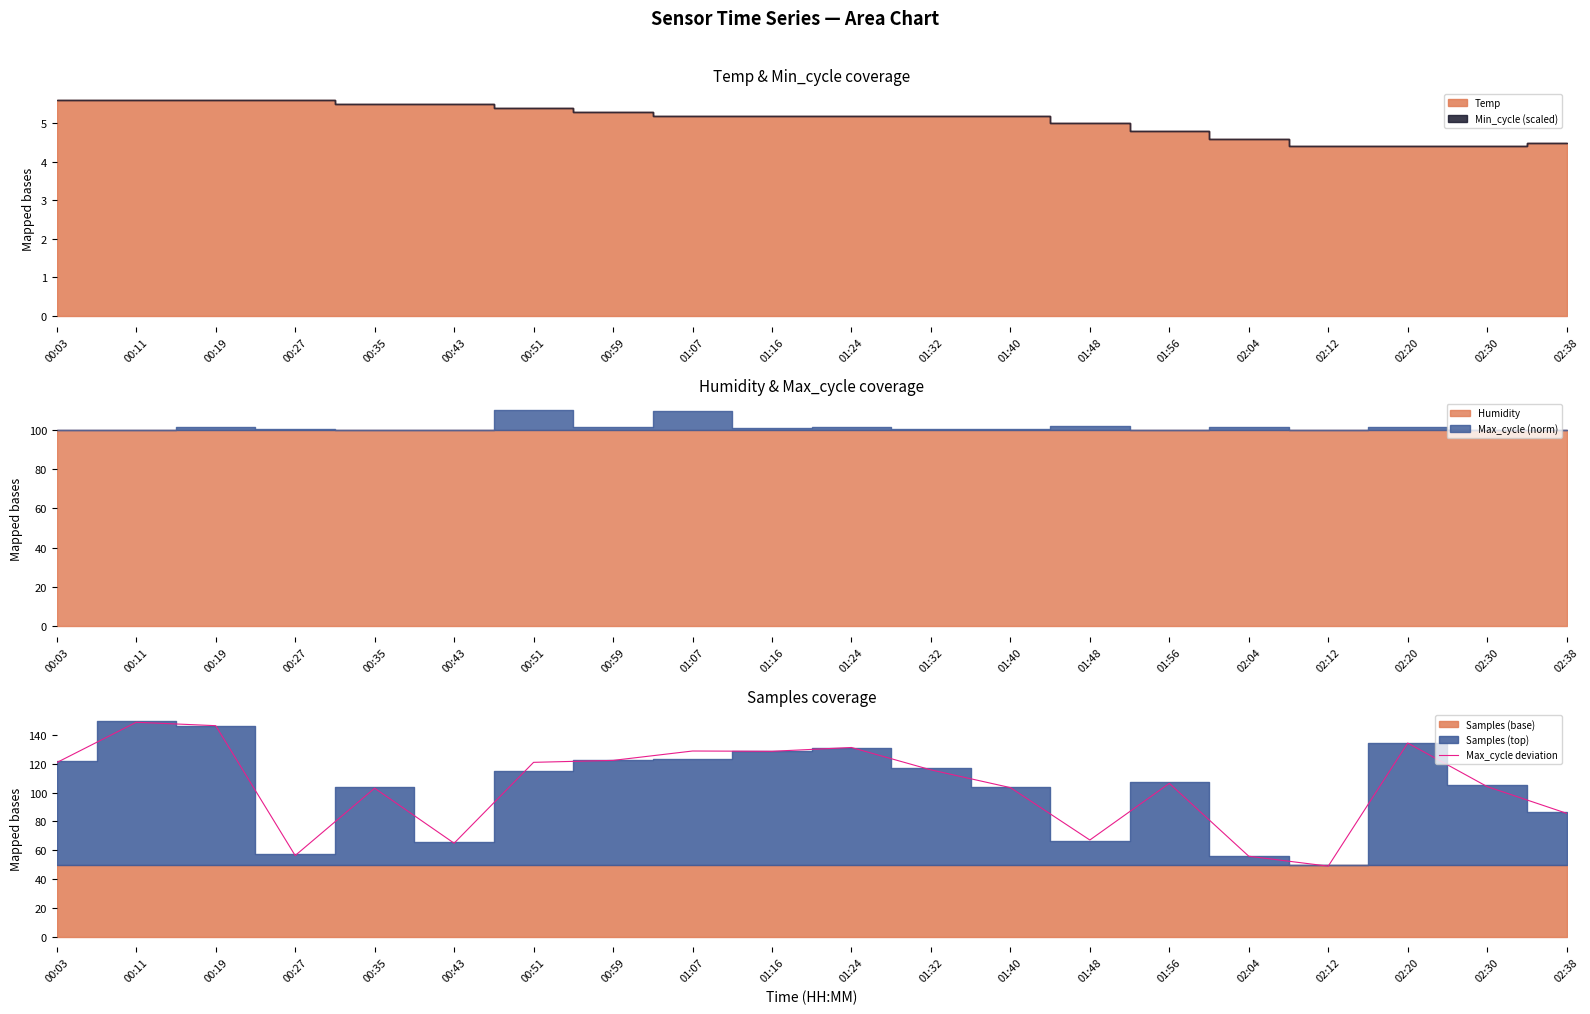

What is the label of the 5th point from the left?

00:35